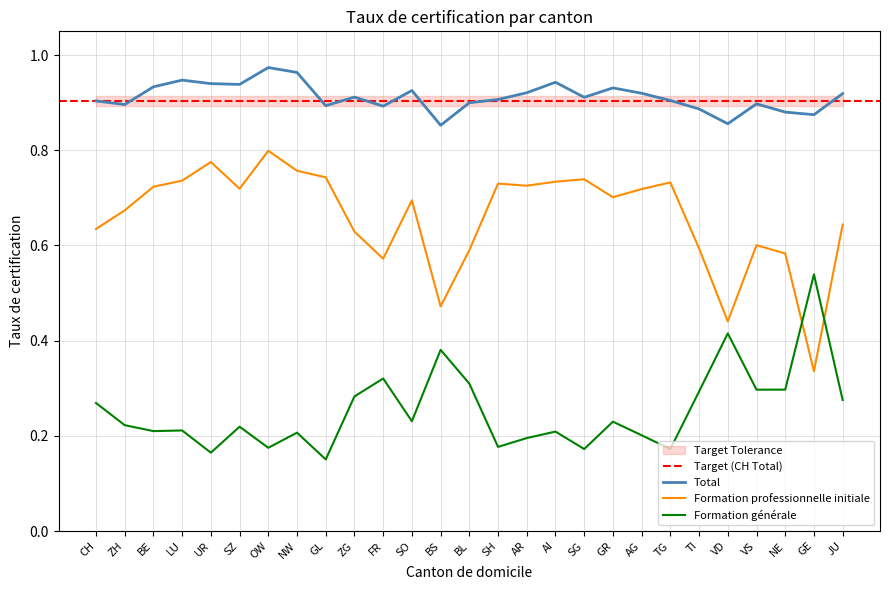

Which has a higher value, GE or BL?

BL